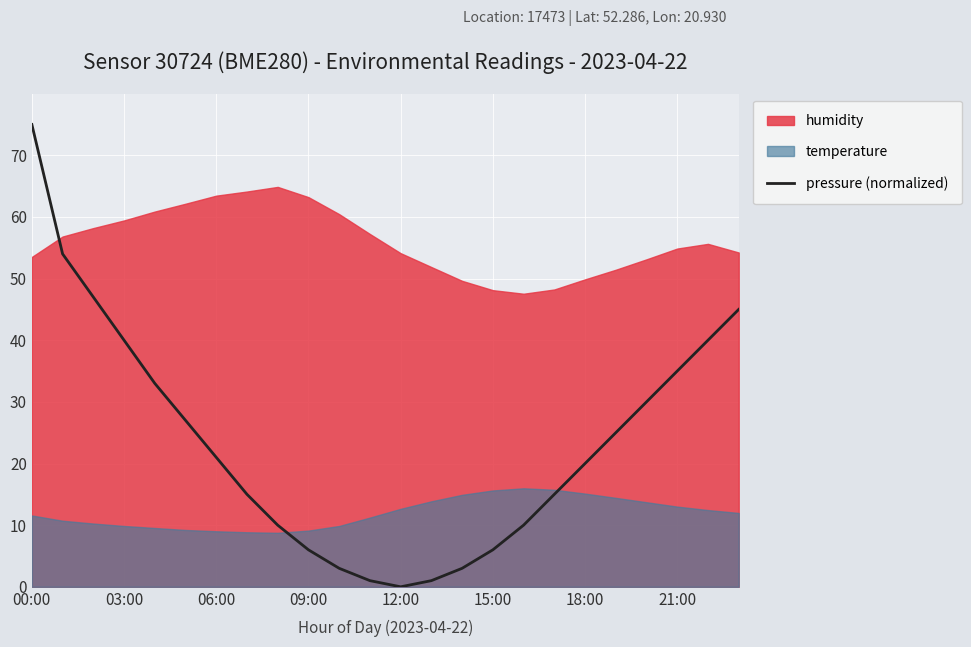

What is the label of the 2nd point from the right?

22